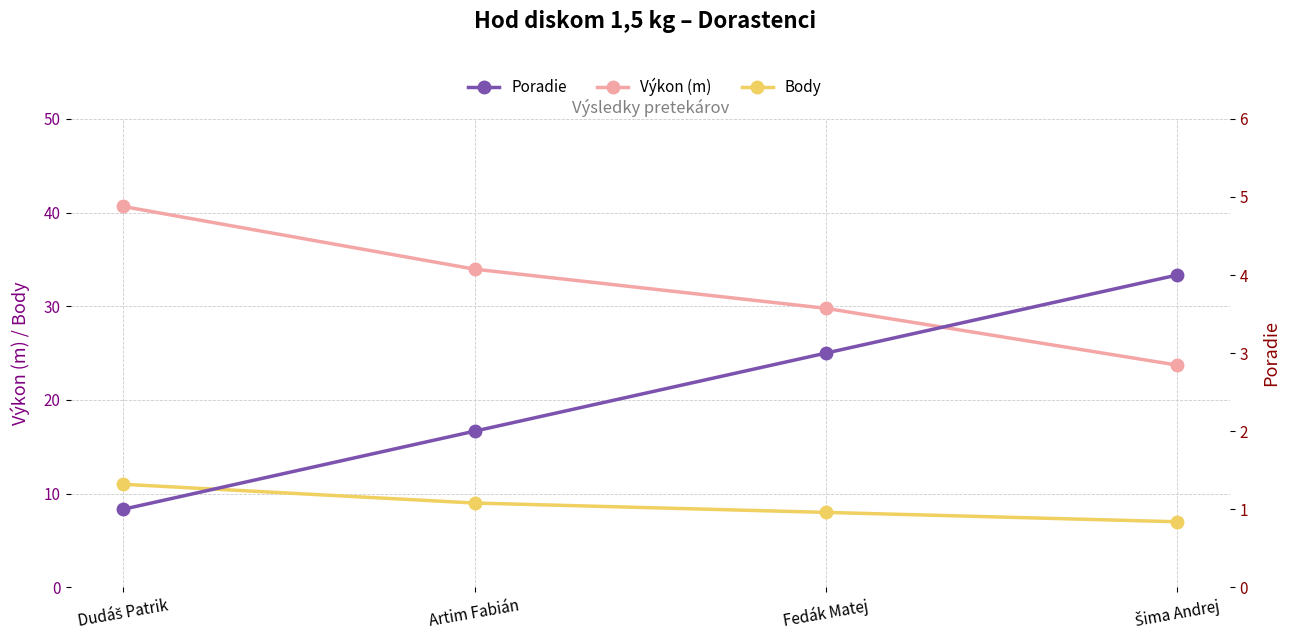

Which series has the largest total across all categories?

Výkon (m)